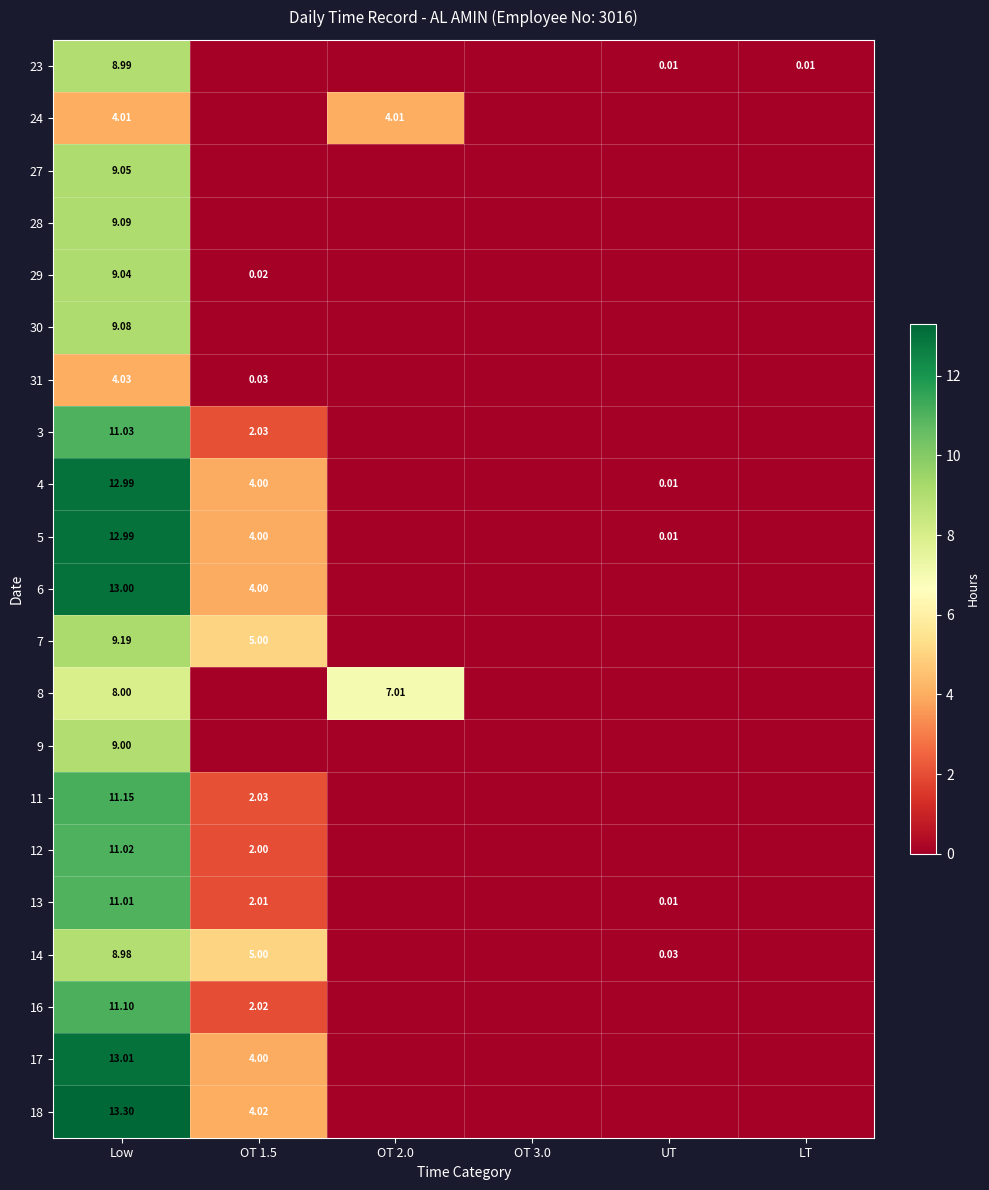

What is the difference between the second highest and minimum values in the 12 series?

2.0